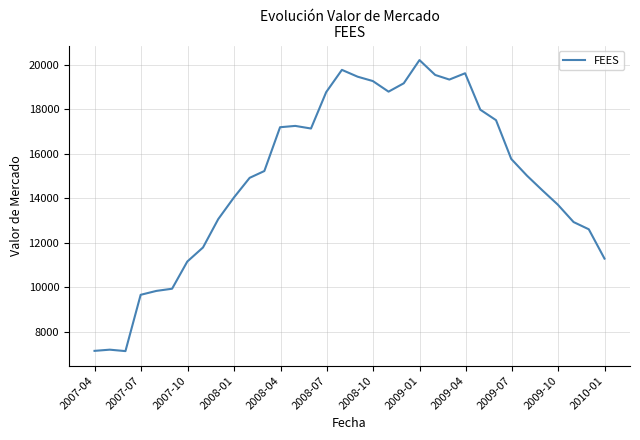

What is the maximum value shown in the chart?

20210.7